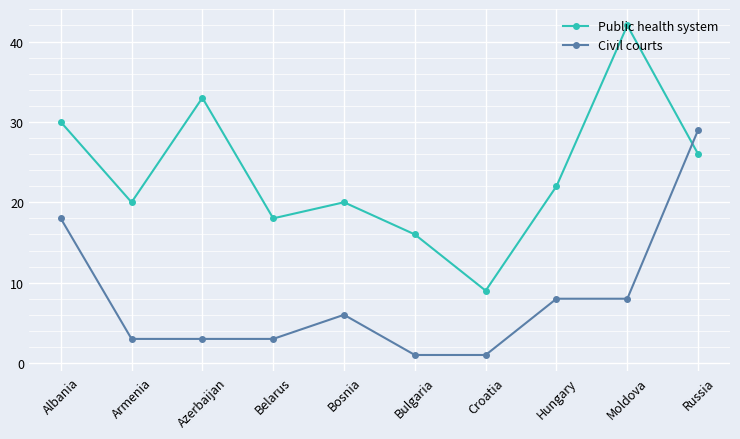

What is the sum of all Public health system values?

236